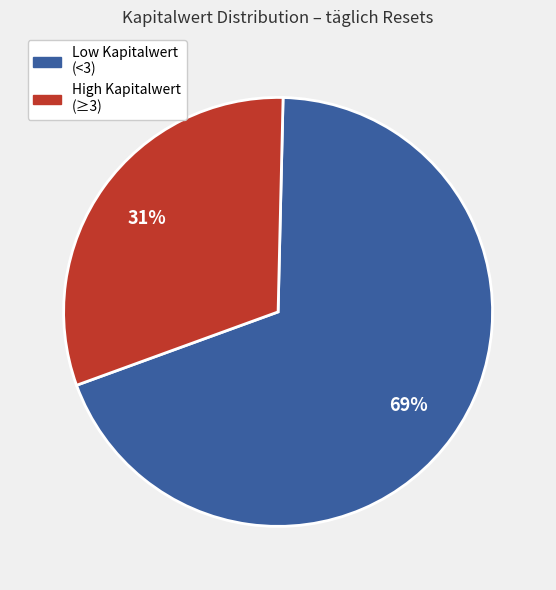

Does any single category account for the majority?

Yes